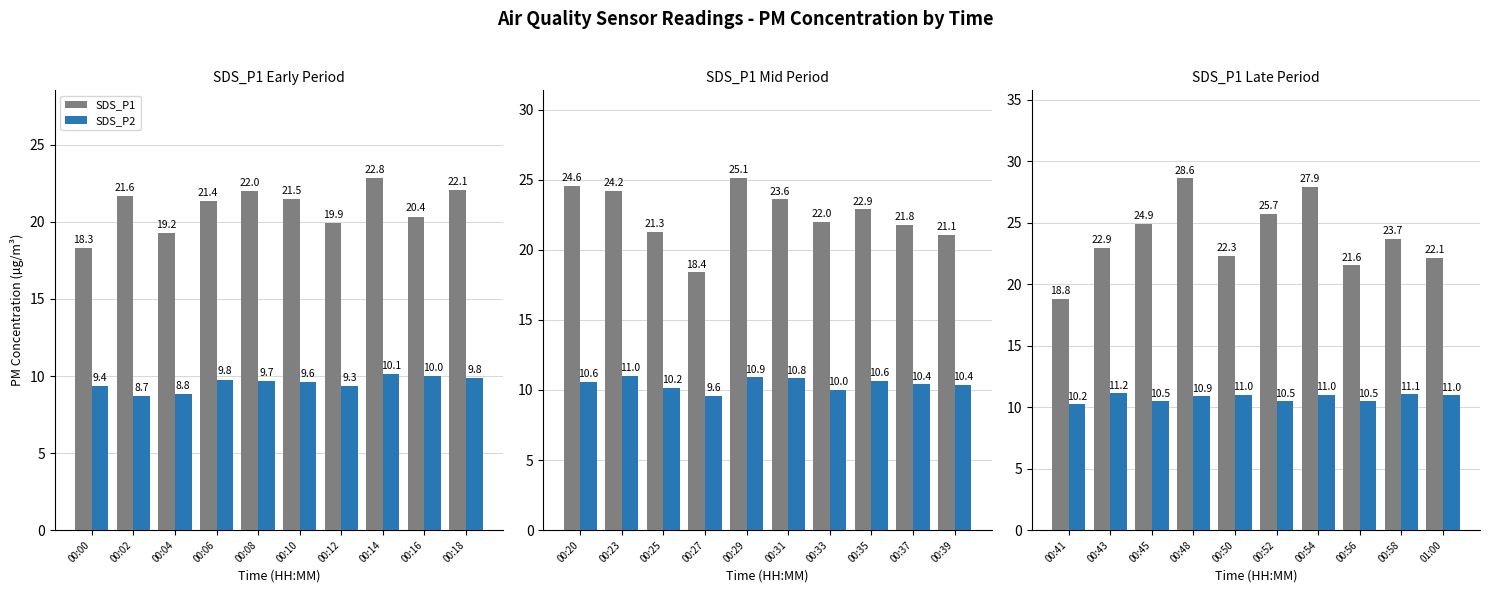

What are all the series names shown in the legend?

SDS_P1, SDS_P2